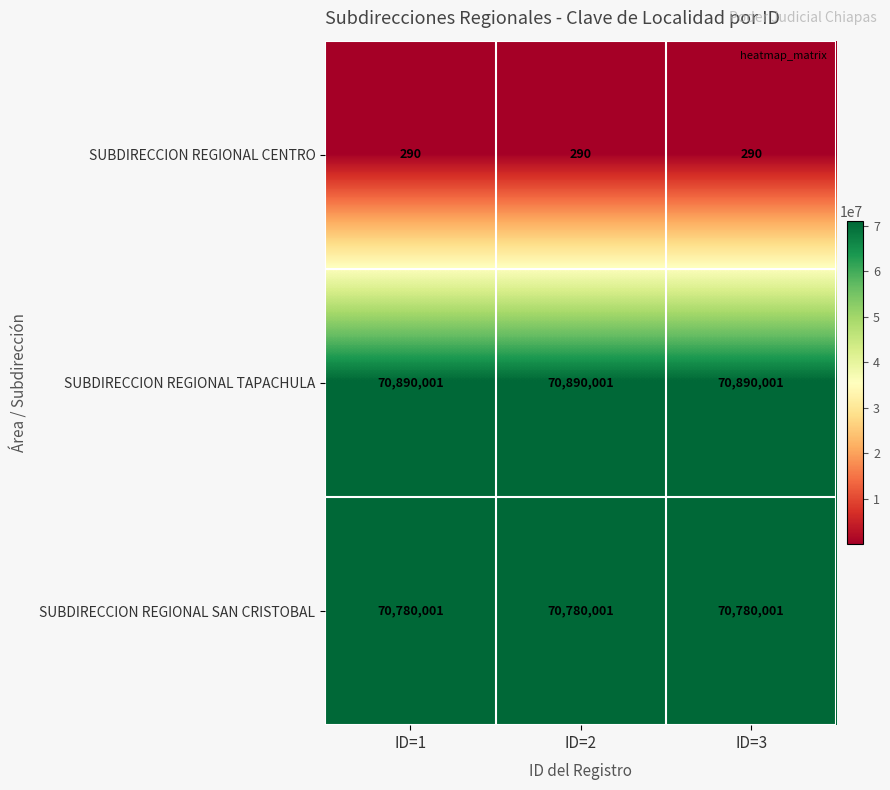

Which series has the largest total across all categories?

SUBDIRECCION REGIONAL TAPACHULA